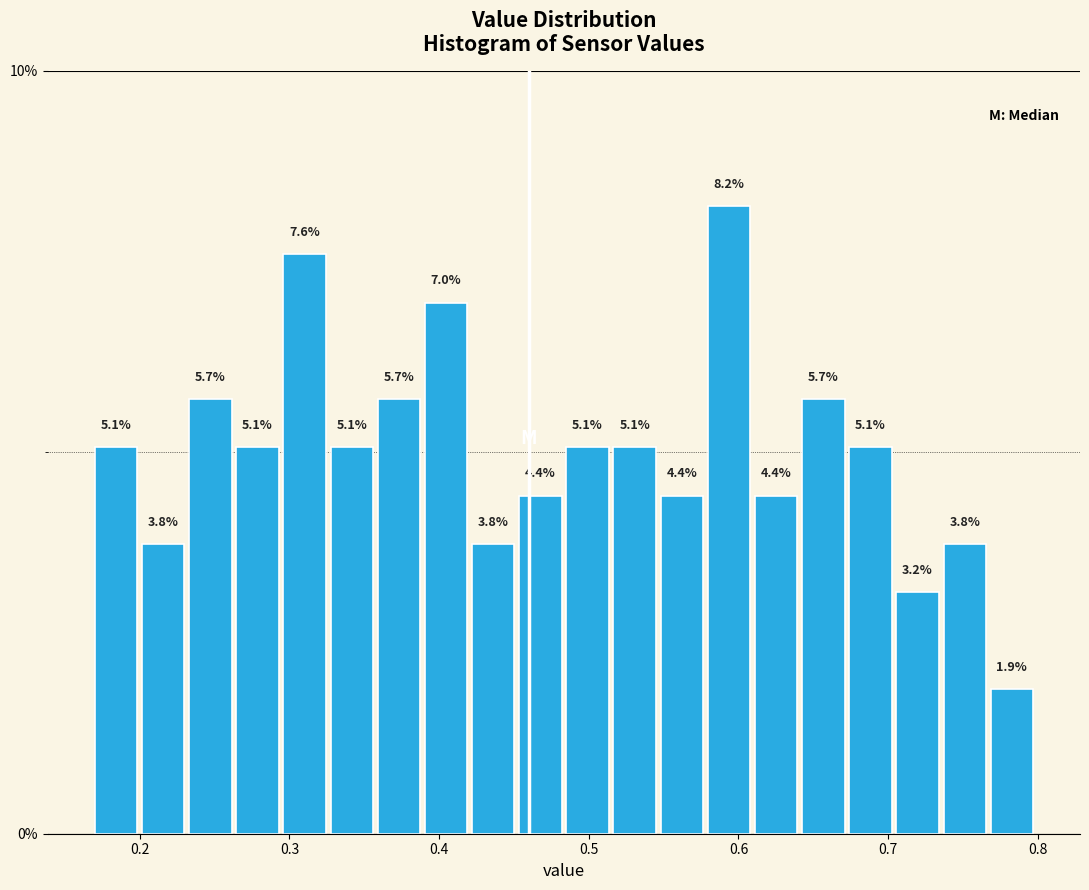

Around what value on the x-axis is the tallest bar? Give the approximate position of its centre, as read against the axis.

0.59